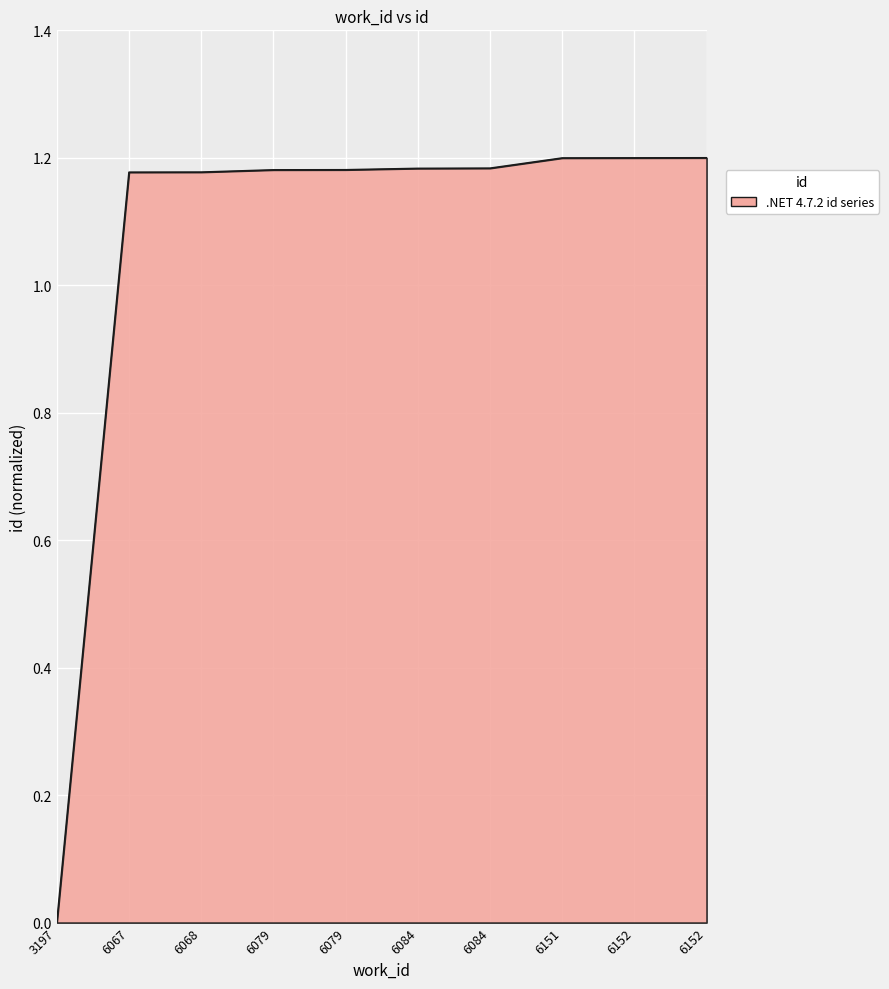

How many lines are shown in the chart?

1